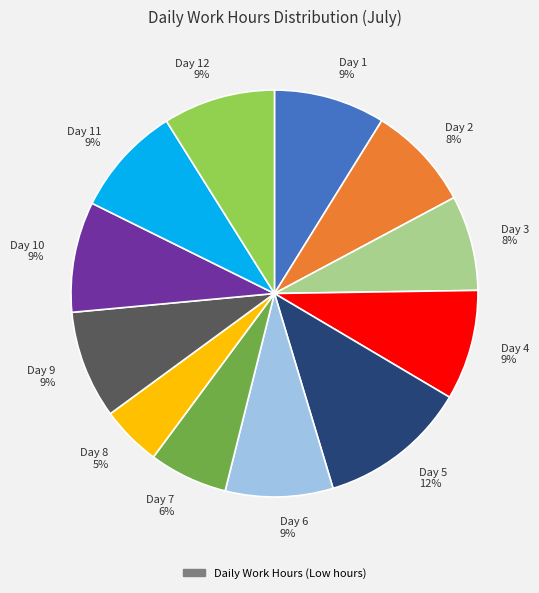

Which slice is the smallest?

Day 8 5%